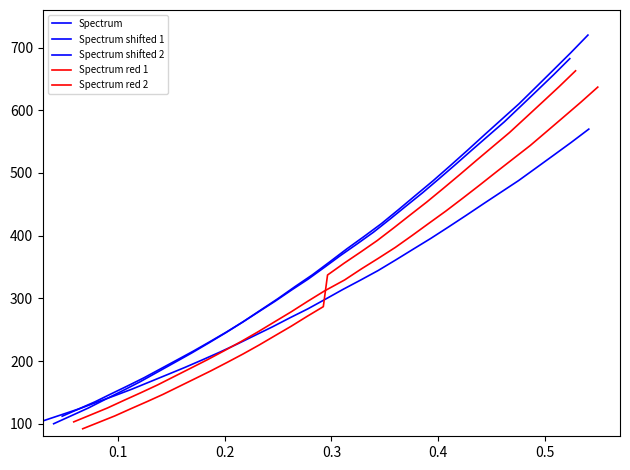

At how many categories does at least one series exceed 421?

12